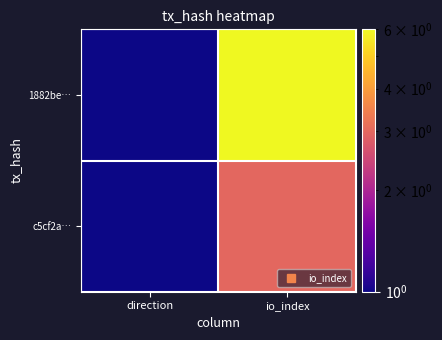

Rank the series by their maximum value, from highest to lowest.

1882be…, c5cf2a…